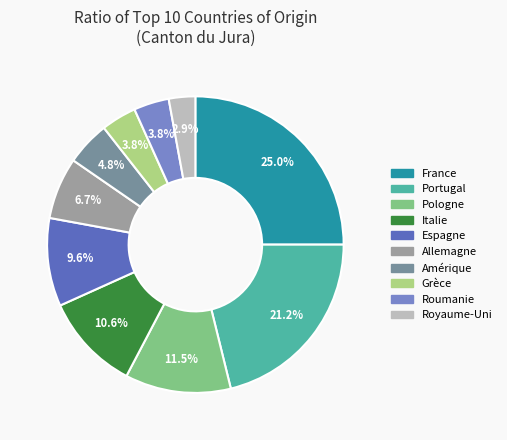

How many segments does this pie chart have?

10